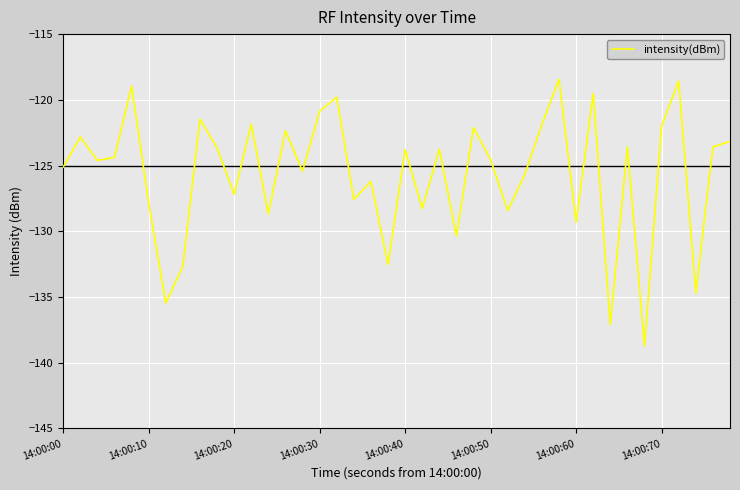

What is the minimum value shown in the chart?

-138.7